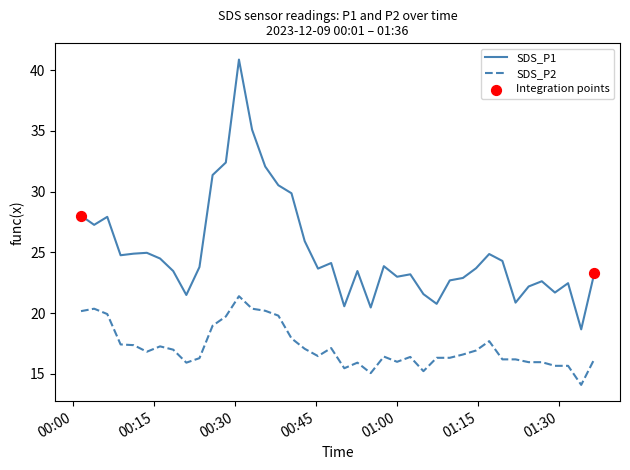

At how many categories does at least one series exceed 19?

39